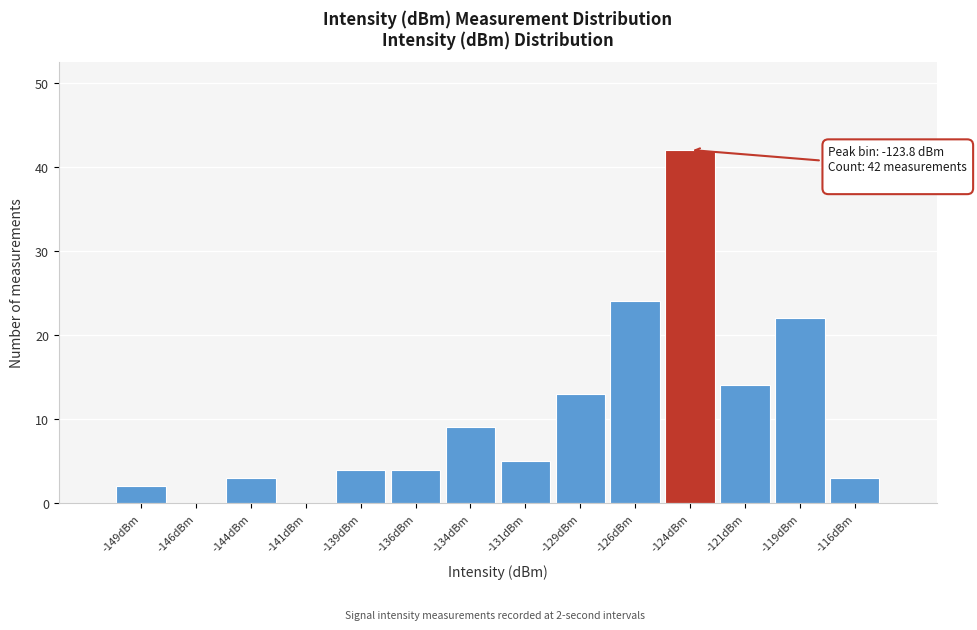

Which range on the x-axis has the tallest bar?

-125.0 to -122.5